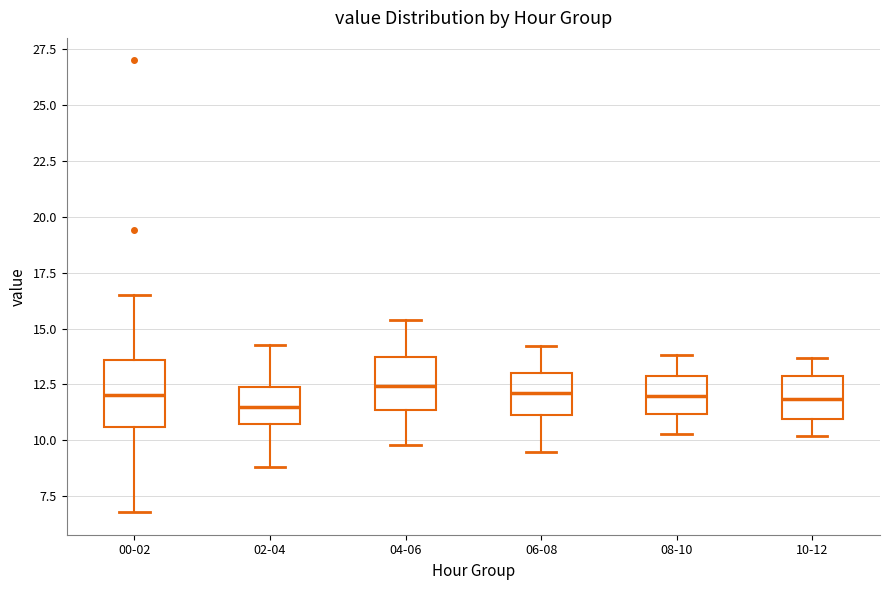

Reading left to right, read every box against the y-axis: the position of its median line, the range the box covers, and the ends of its whiskers. The values are not printed on the chart, so give them approximately, as read against the axis.

00-02: median 12.0, box 10.5 to 13.5, whiskers 7.0 to 16.5
02-04: median 11.5, box 10.5 to 12.5, whiskers 9.0 to 14.5
04-06: median 12.5, box 11.5 to 13.5, whiskers 10.0 to 15.5
06-08: median 12.0, box 11.0 to 13.0, whiskers 9.5 to 14.0
08-10: median 12.0, box 11.0 to 13.0, whiskers 10.5 to 14.0
10-12: median 12.0, box 11.0 to 13.0, whiskers 10.0 to 13.5